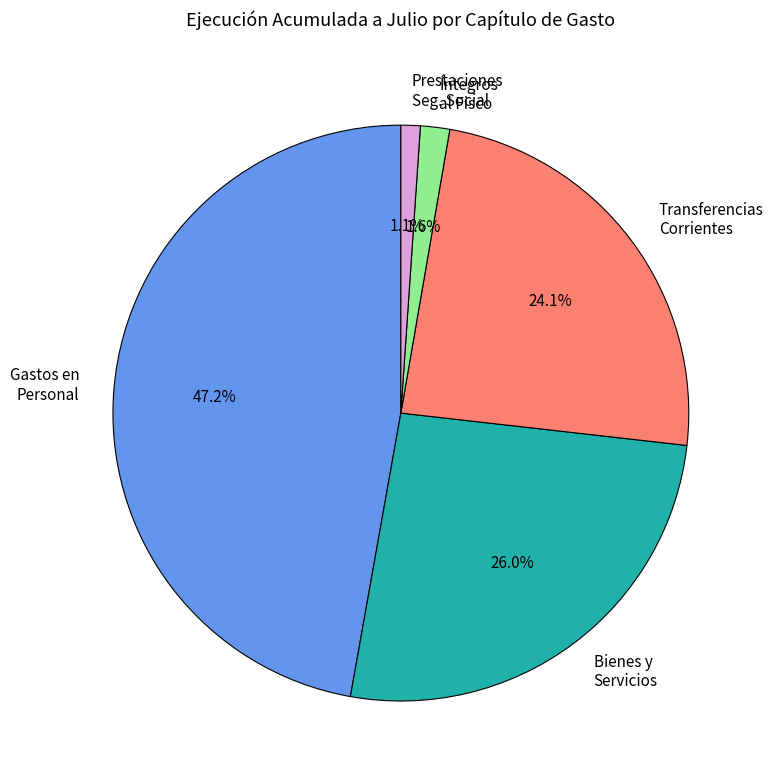

Is there a majority slice in this chart?

No